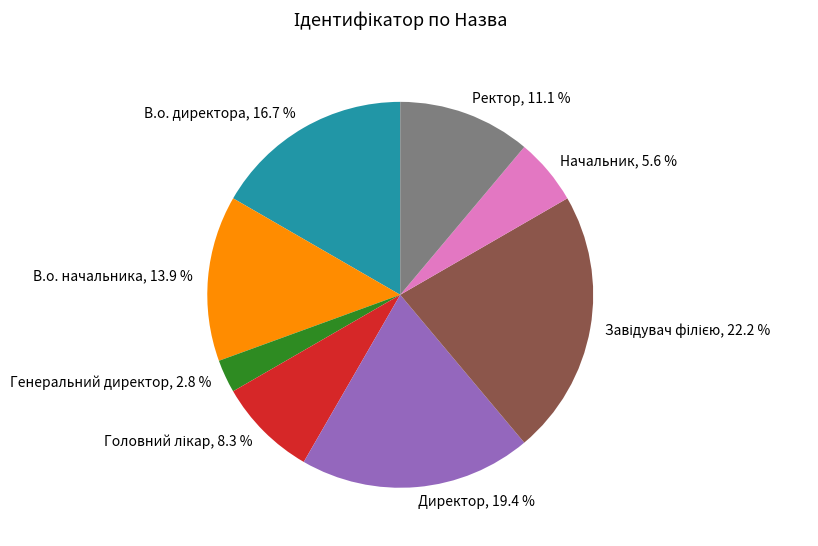

What is the smallest slice in the pie chart?

Генеральний директор